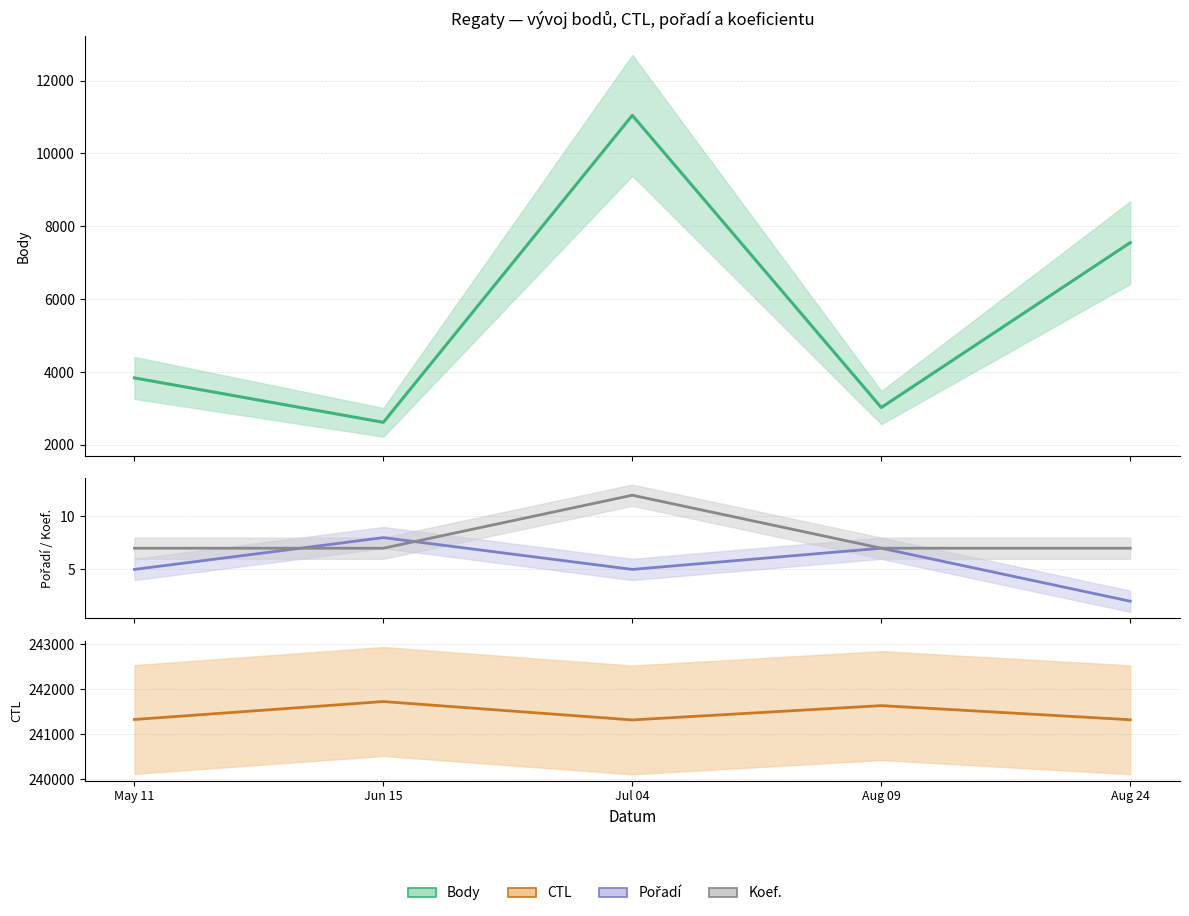

How many interior local valleys does the Body series have?

2